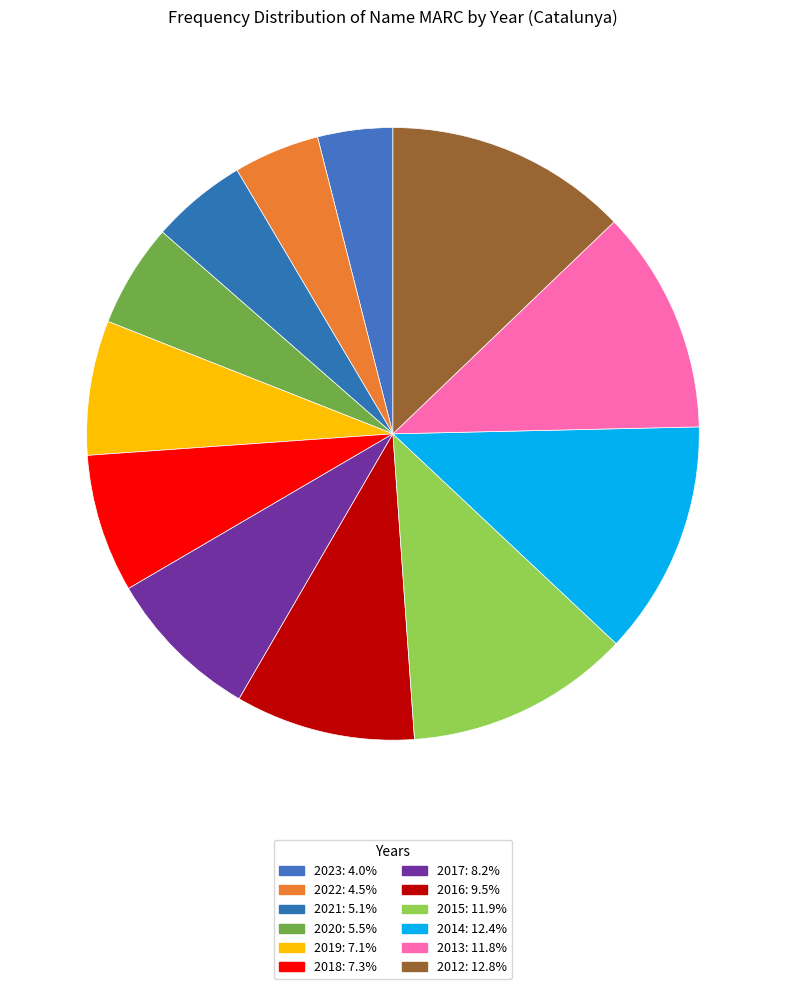

To the nearest percent, what is the combined percentage of 2023 and 2013?

16%